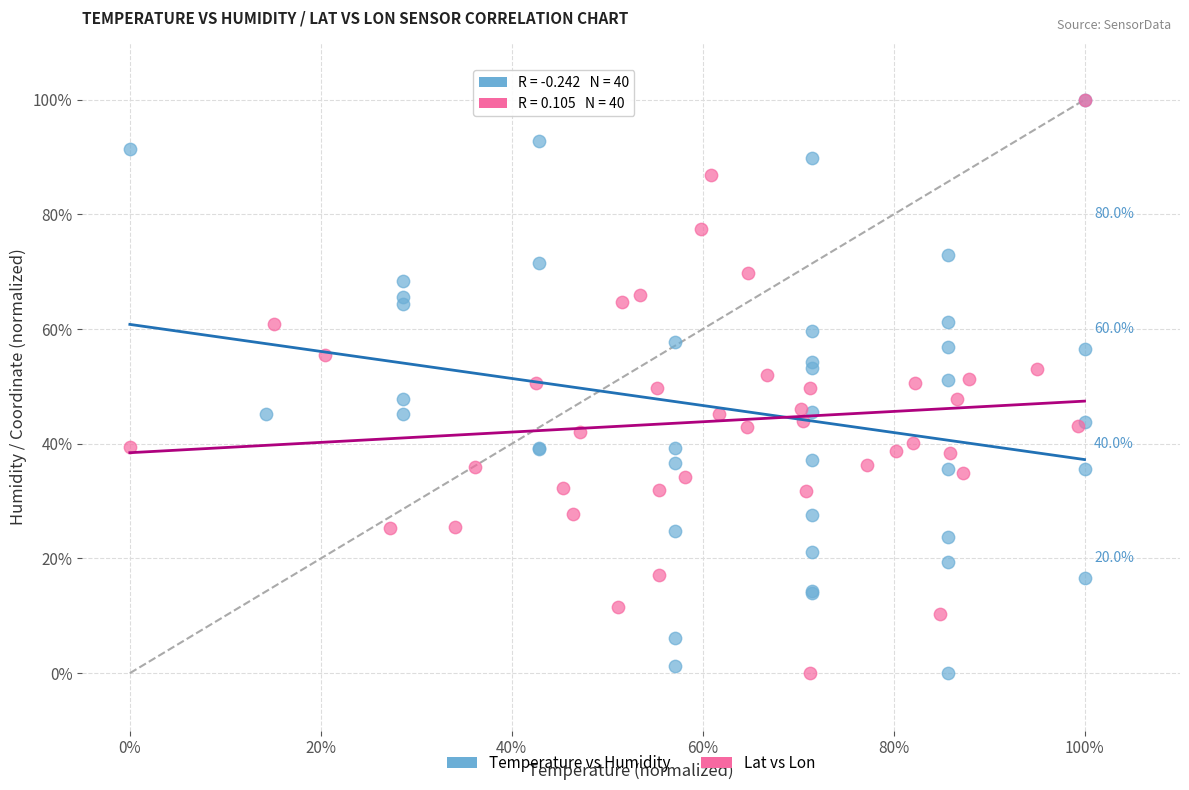

What are all the series names shown in the legend?

Temperature vs Humidity, Lat vs Lon